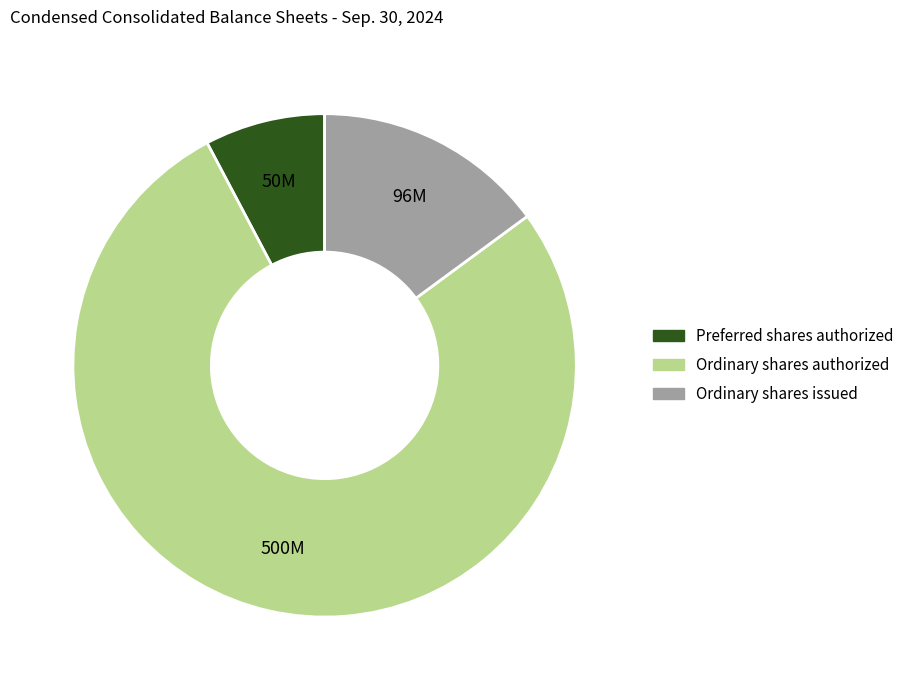

Is there a majority slice in this chart?

Yes